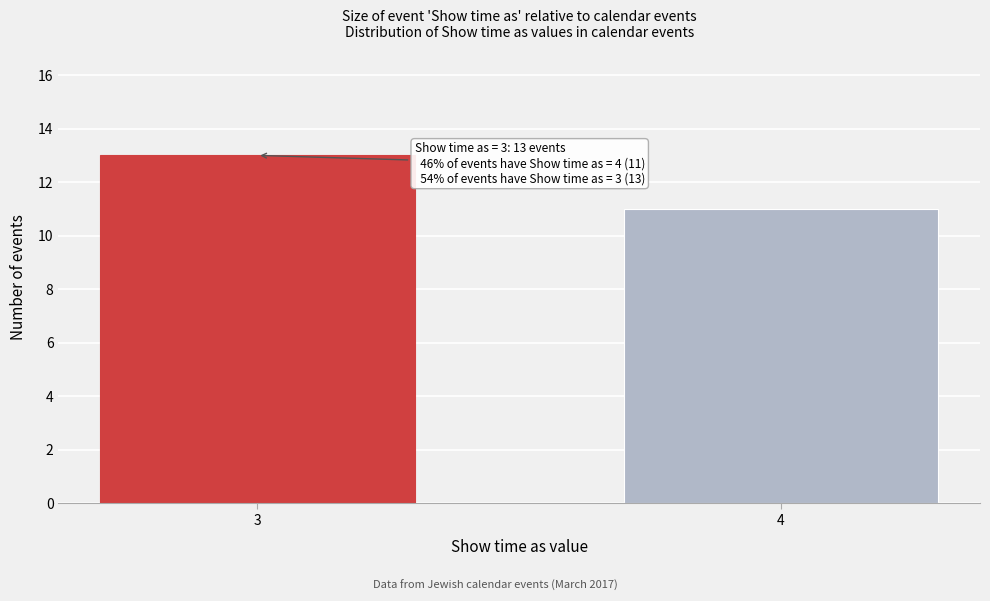

Reading left to right, list all the values displayed in this chart.

13	11